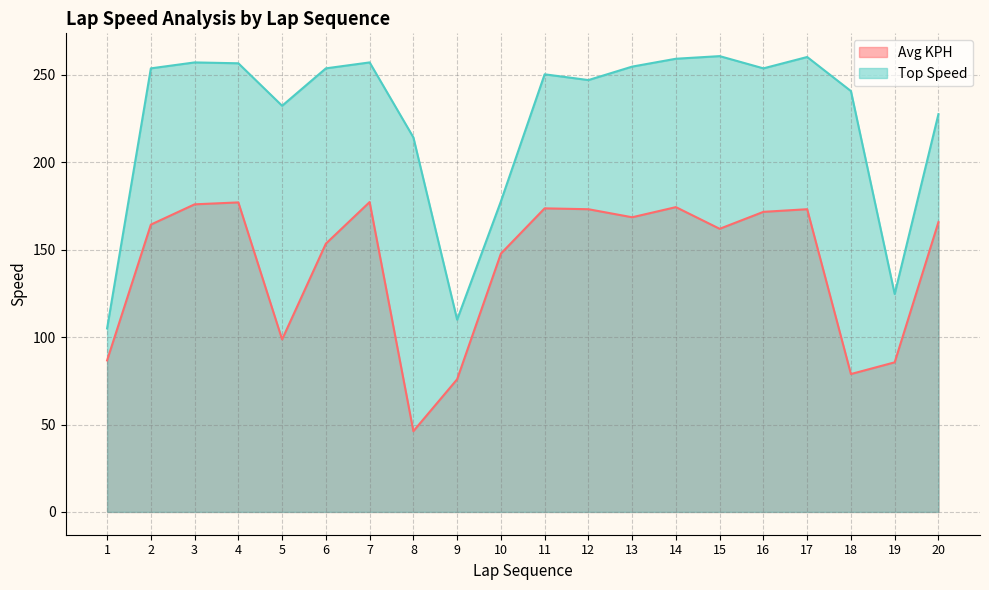

What is the value of the Avg KPH point at the 8th from the left?

46.2